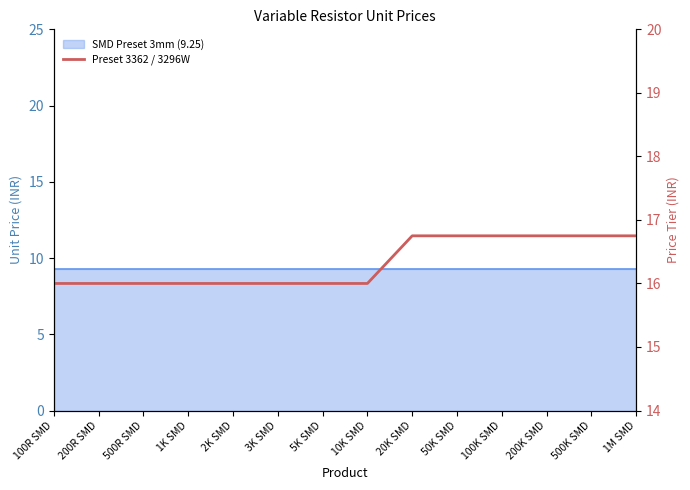

The value at 10K SMD is 25.8. True or false?

False